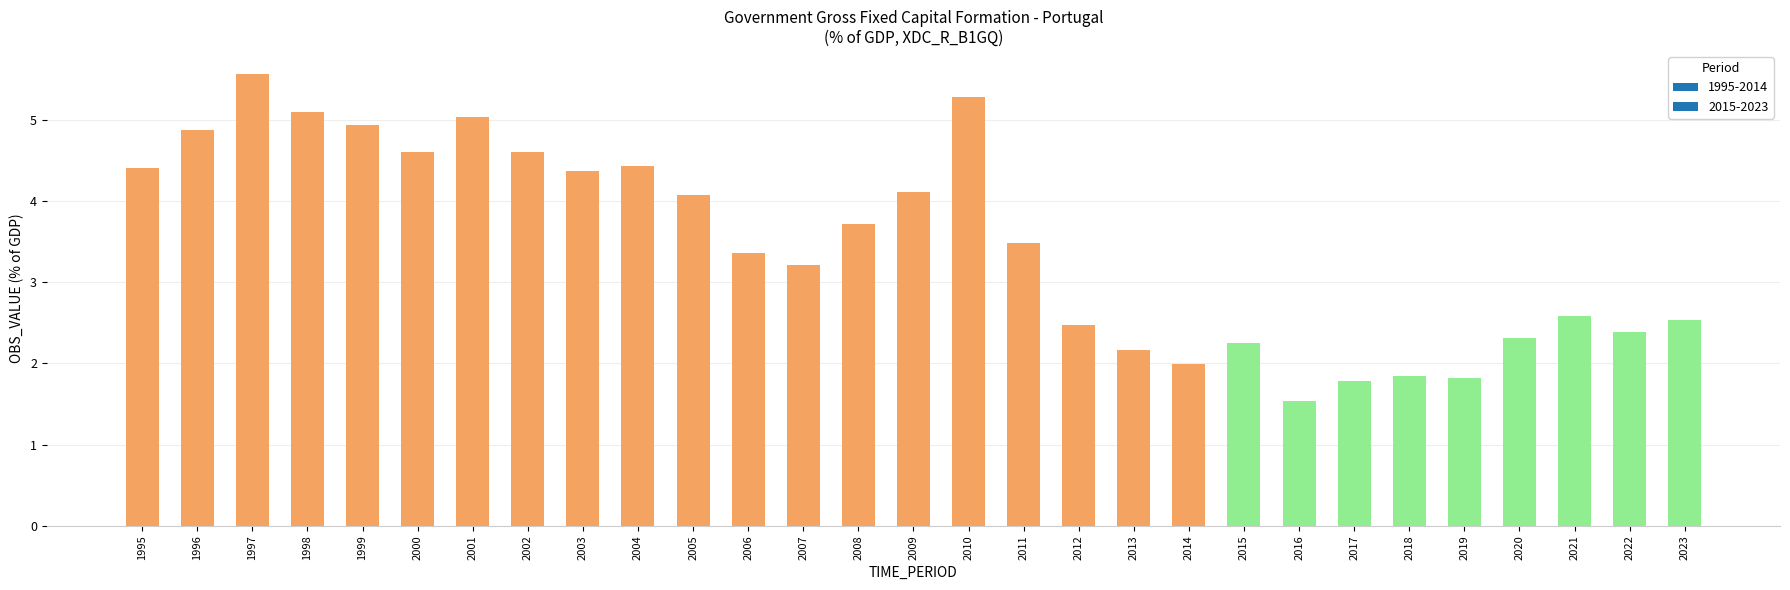

What is the value of the 17th bar from the left?

3.5